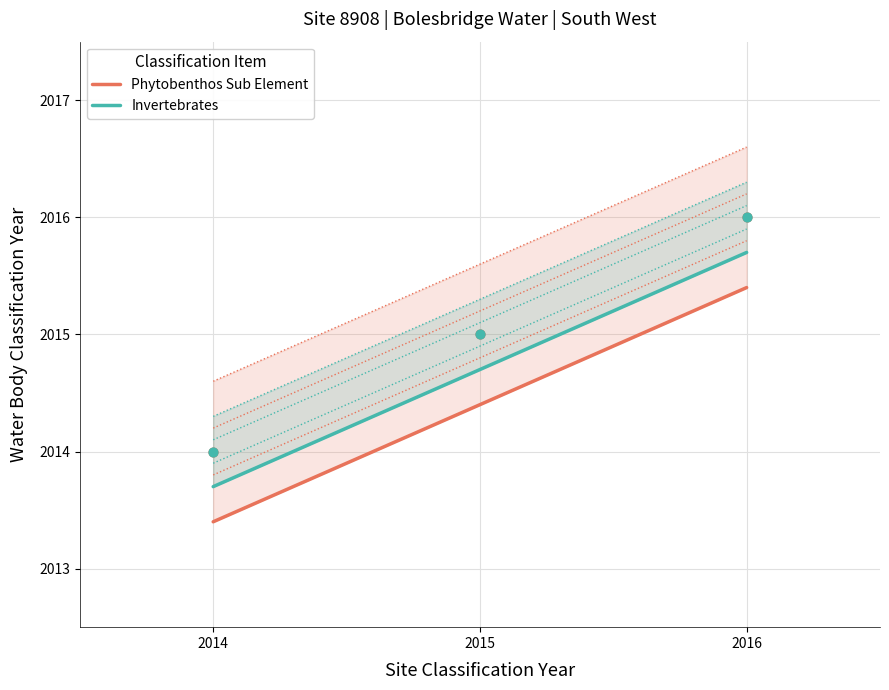

Which series reaches the minimum Y coordinate?

Phytobenthos Sub Element